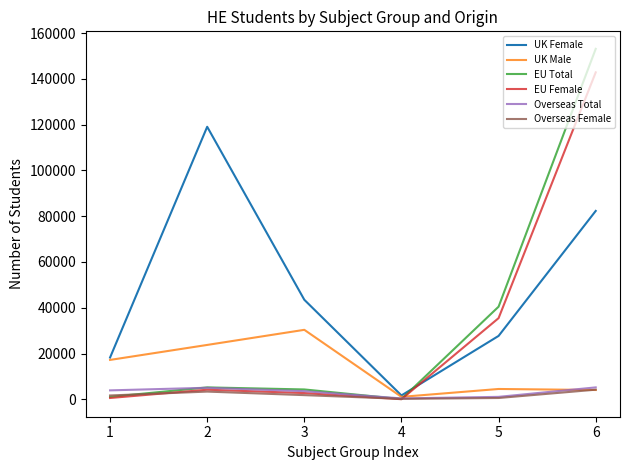

Is it true that EU Total equals 1084 at 1?

True